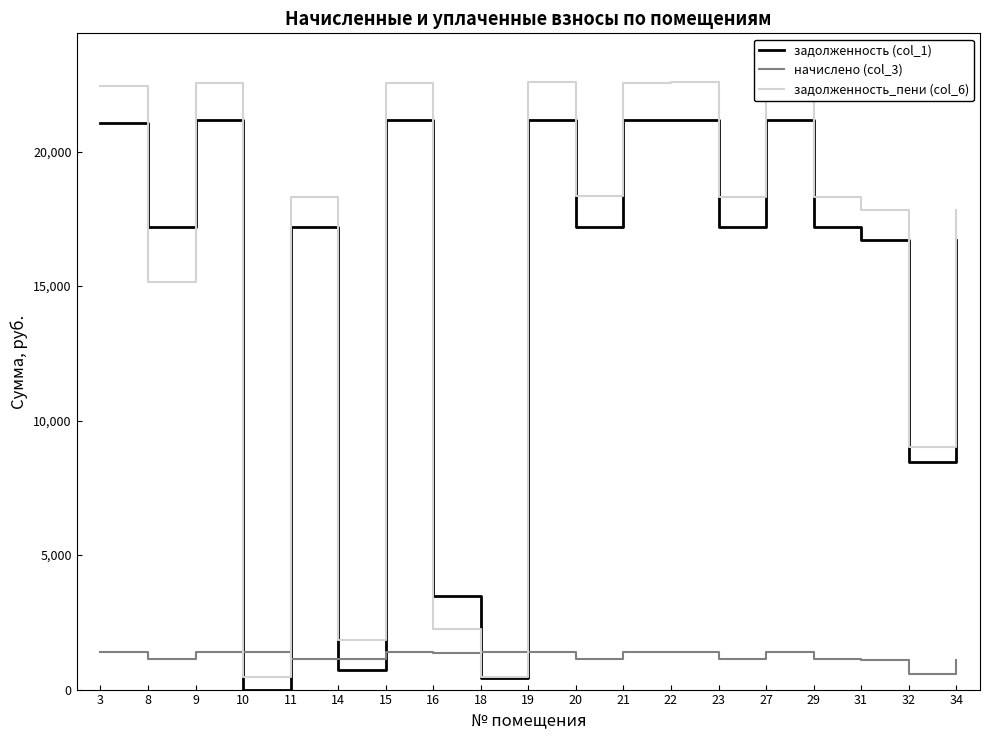

How many distinct data groups are displayed?

3